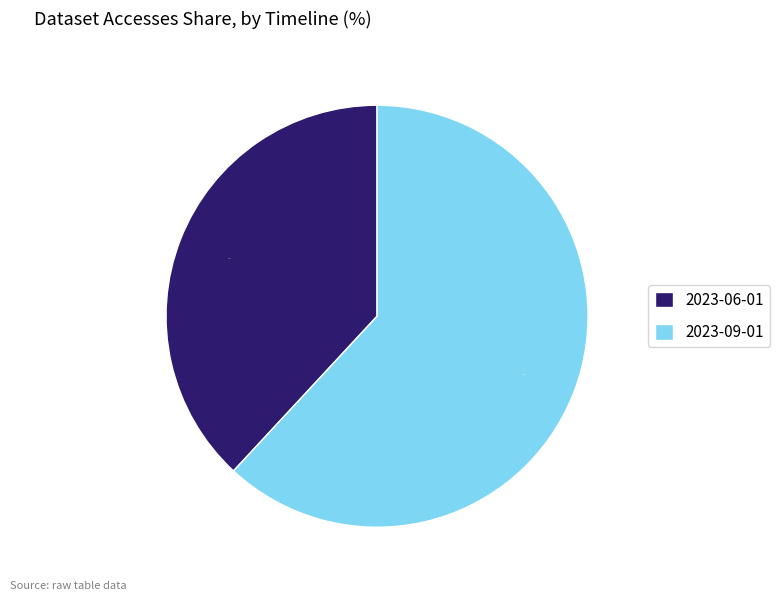

Approximately how many times larger is the value at 2023-09-01 compared to 2023-06-01?

1.6